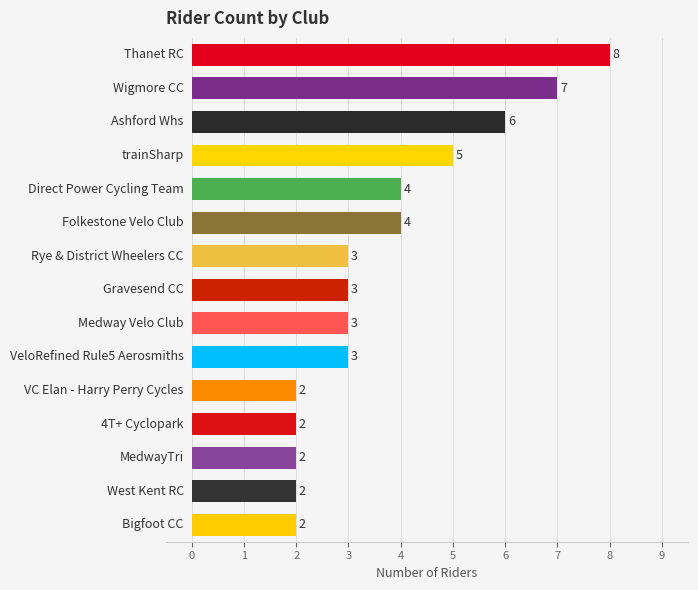

Are the bars horizontal?

Yes